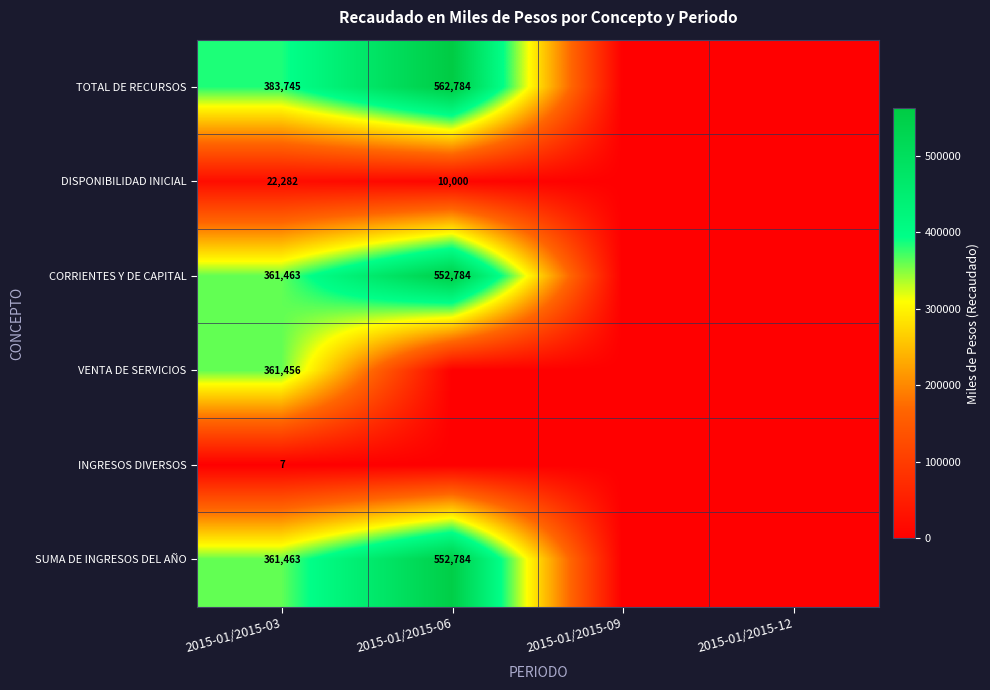

What is the total value across all series at 2015-01/2015-03?

1490416.0